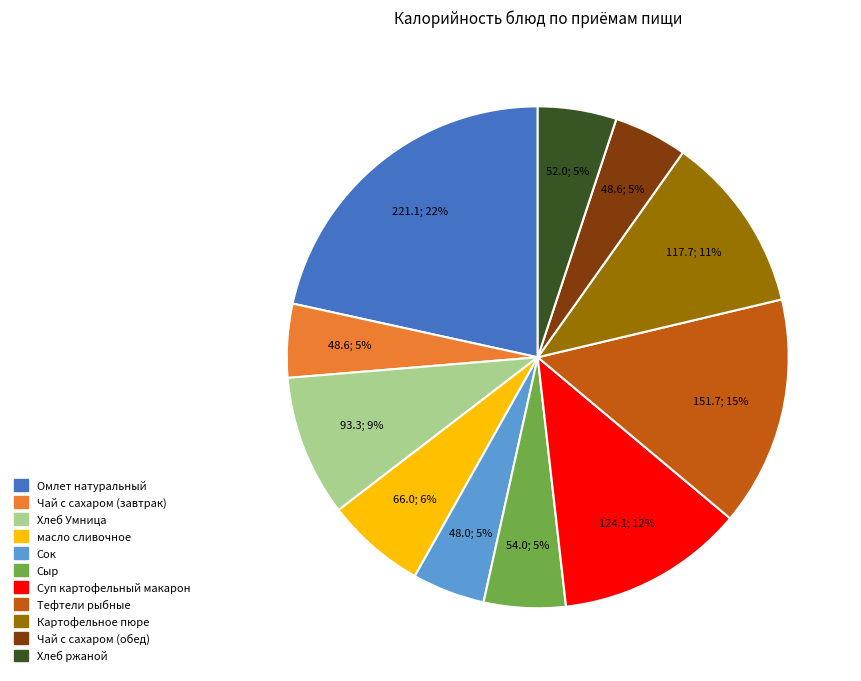

Which has a higher value, Тефтели рыбные or масло сливочное?

Тефтели рыбные